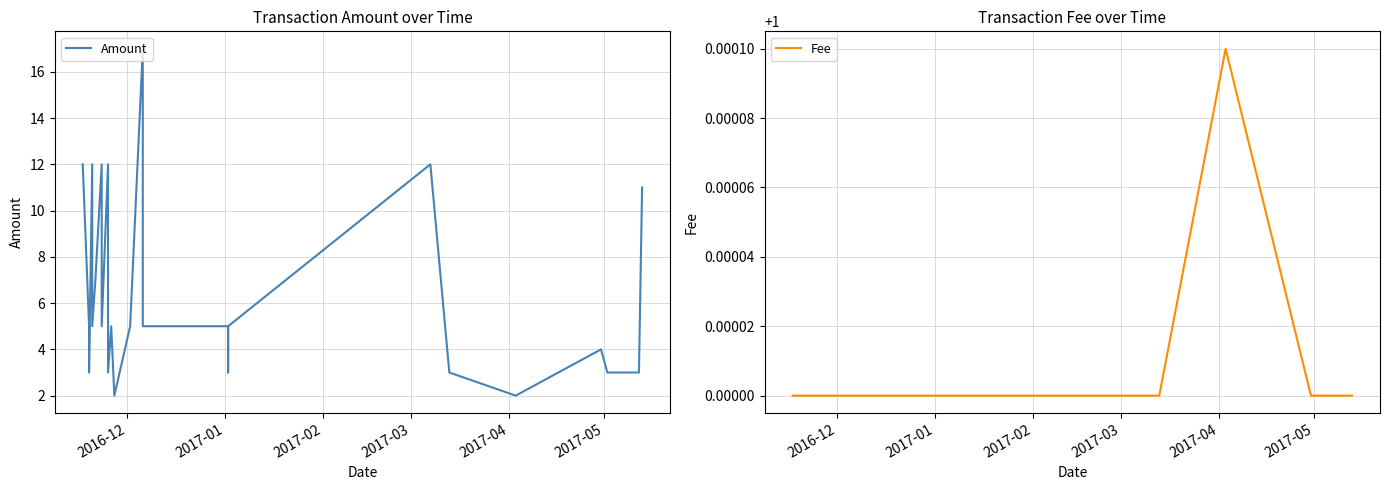

How many lines are shown in the chart?

2